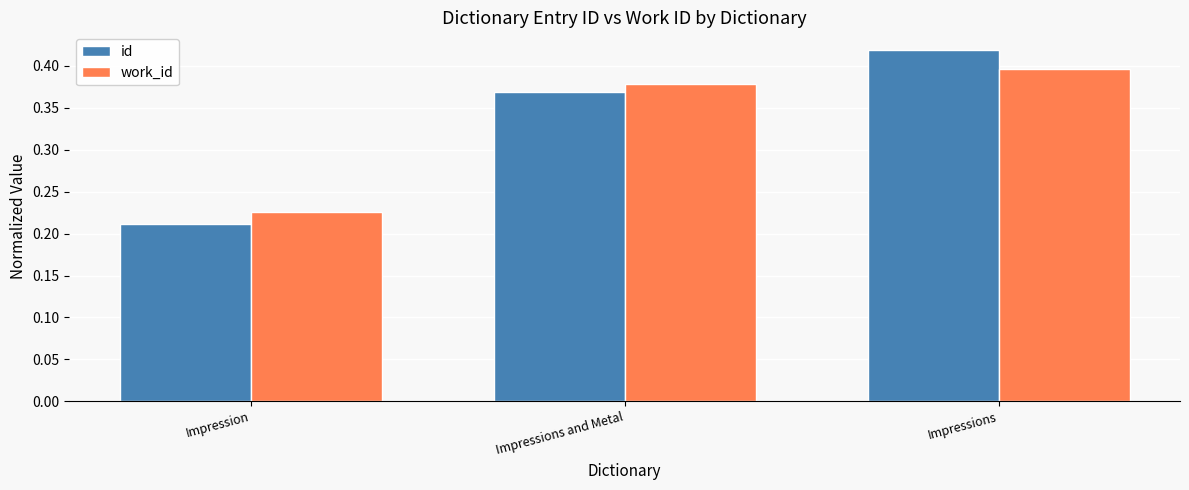

What is the sum of the work_id values at Impressions and Metal and Impression?

0.6